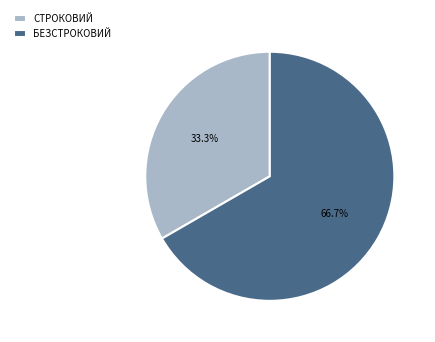

Rank the categories by value from highest to lowest.

БЕЗСТРОКОВИЙ, СТРОКОВИЙ